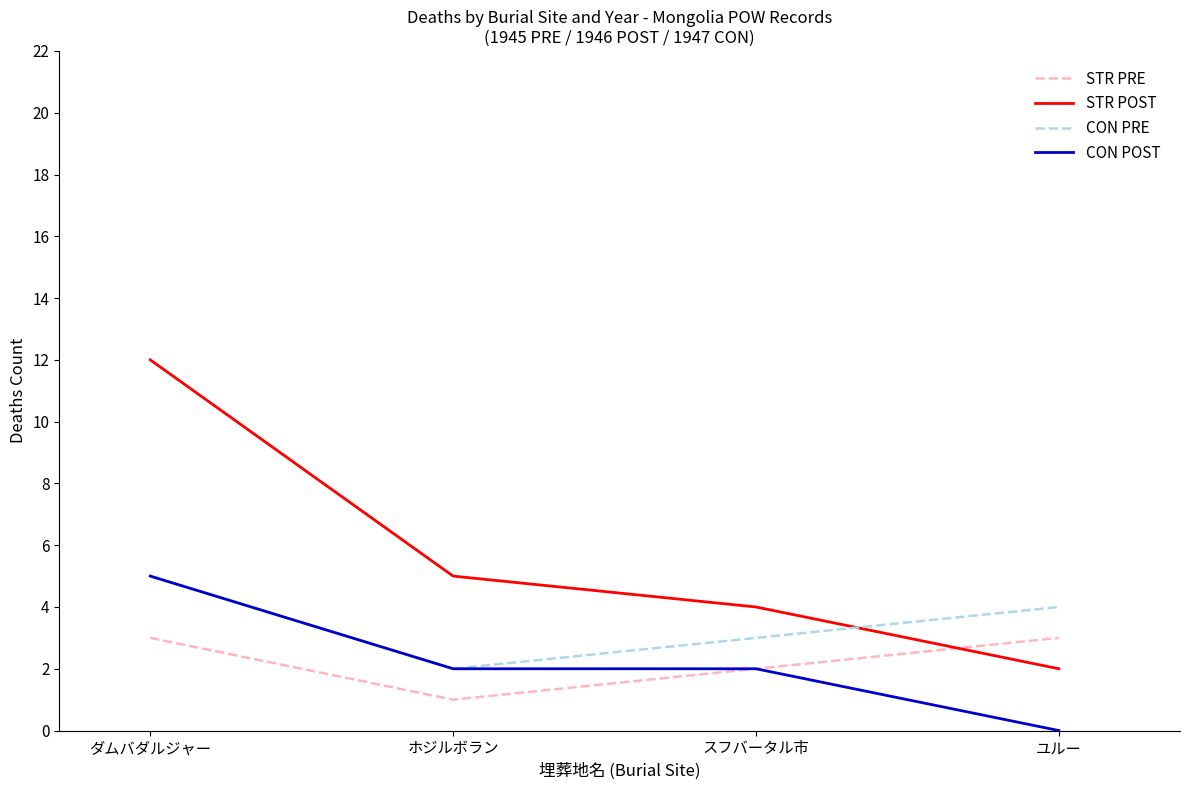

At how many categories does at least one series exceed 6?

1